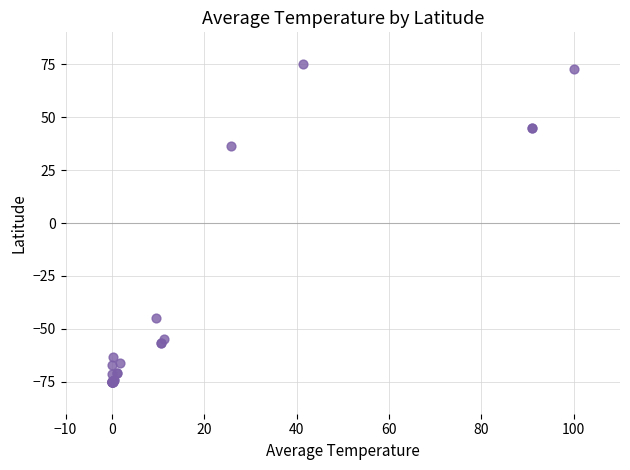

What Y value in the scatter plot is closest to 0?

36.5